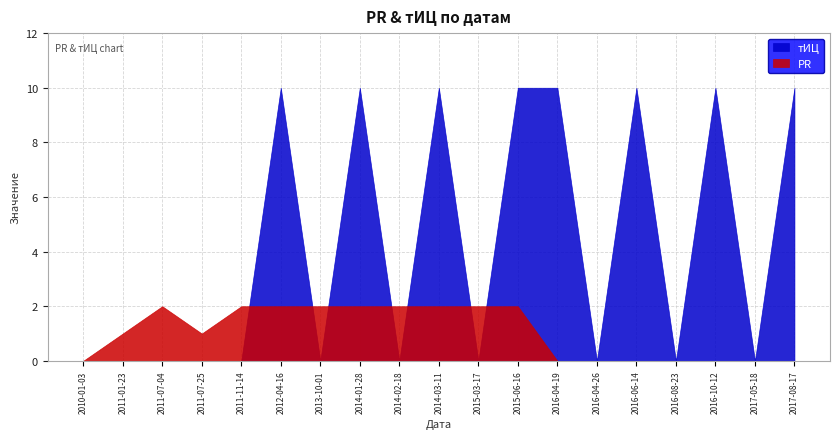

True or false: PR has a value of 2 at 2014-03-11.

True